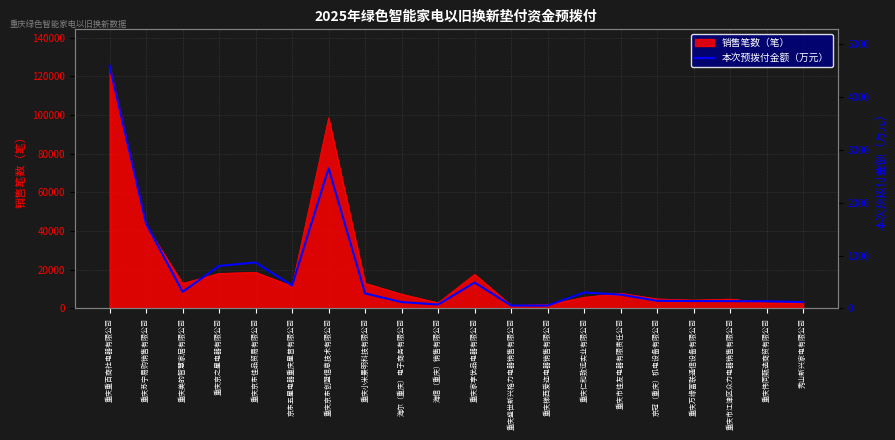

At which label does 销售笔数（笔） reach its peak?

重庆重百商社电器有限公司